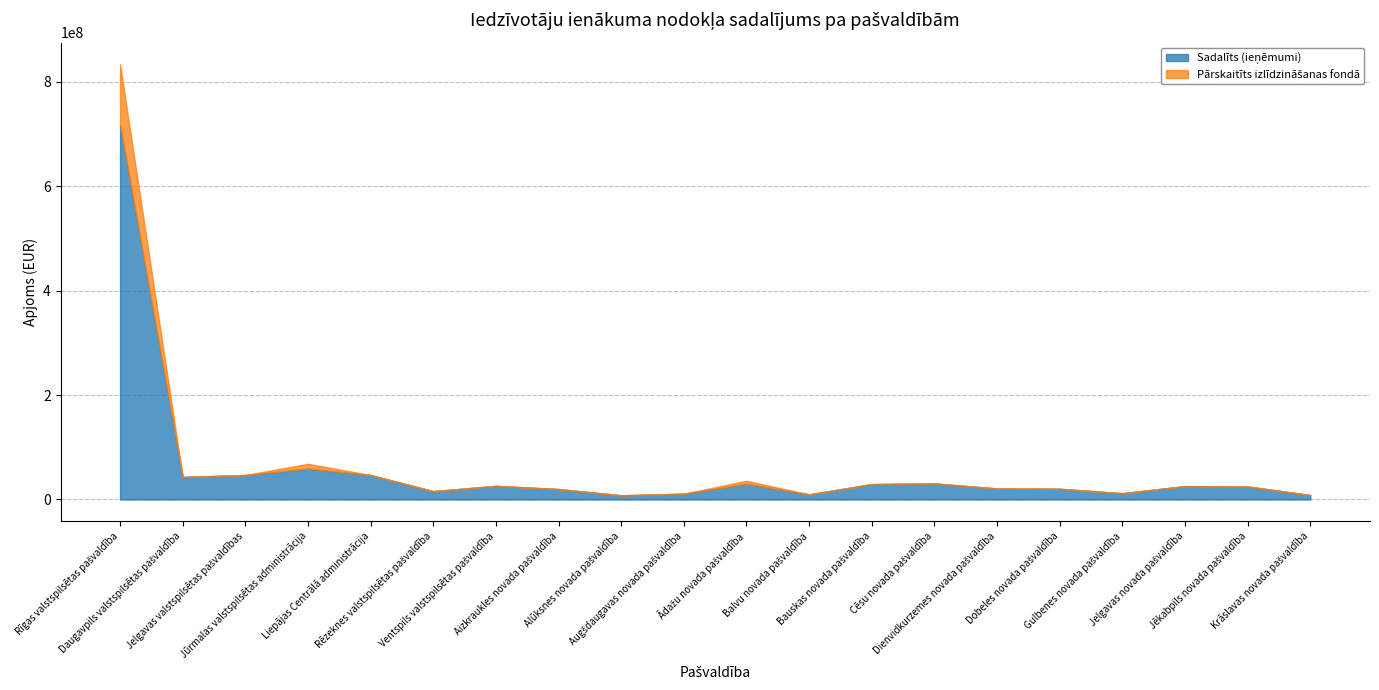

How many lines are shown in the chart?

2